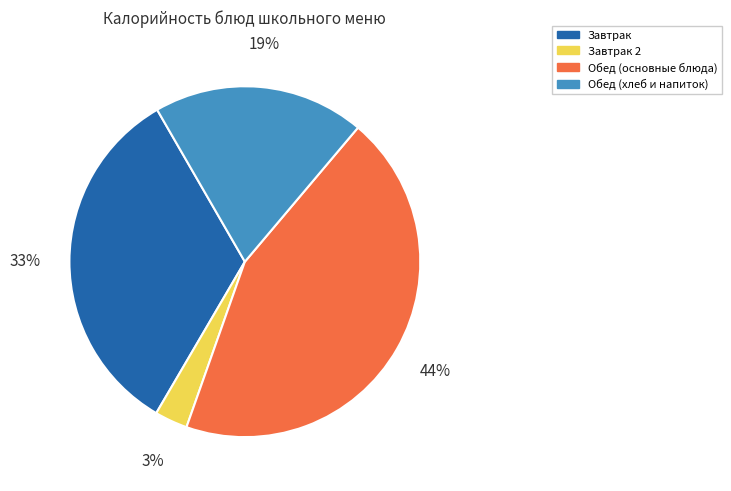

To the nearest percent, what is the difference between the largest and smallest slice percentages?

41%